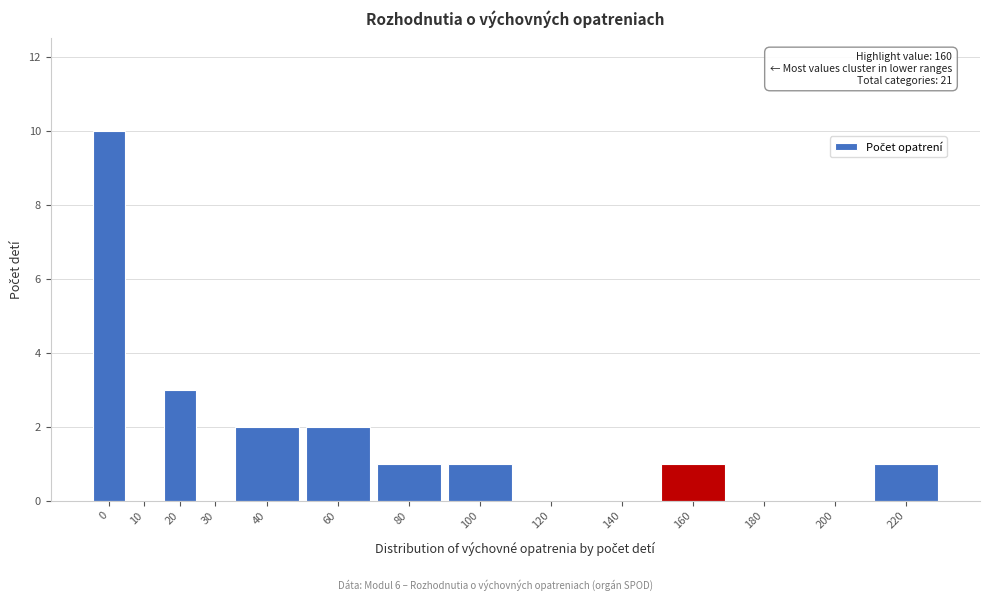

Reading left to right, extract all data points from this chart.

0=10	10=0	20=3	30=0	40=2	60=2	80=1	100=1	120=0	140=0	160=1	180=0	200=0	220=1